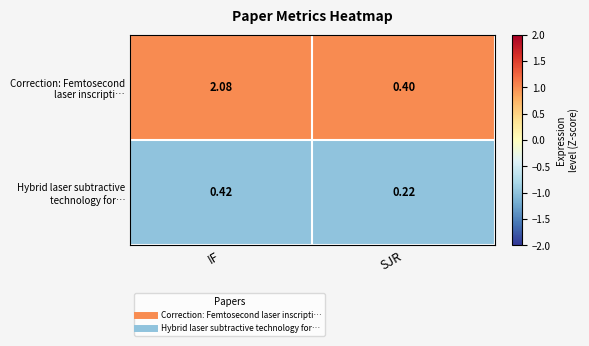

Which category has the lowest value across all series?

SJR